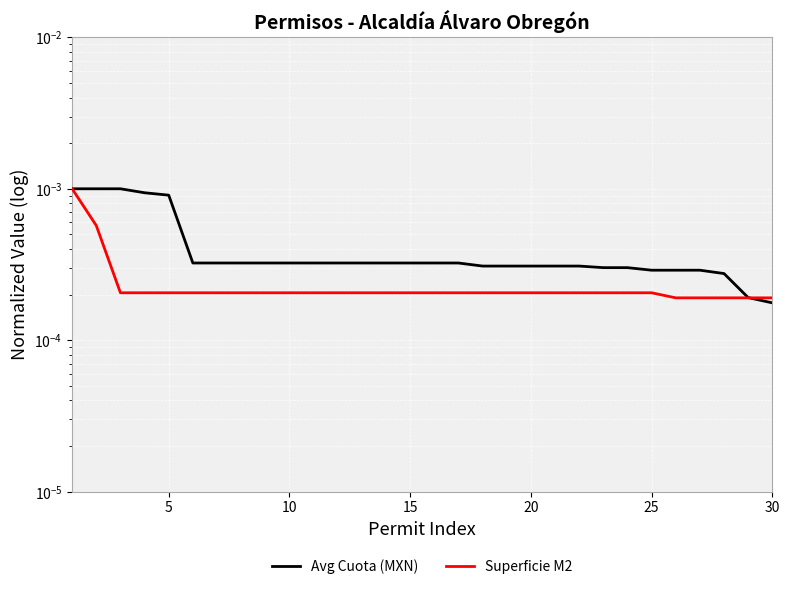

At how many categories does at least one series exceed 0?

30